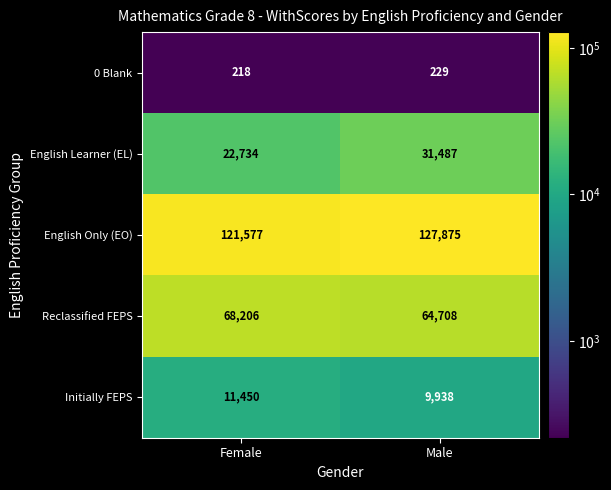

The value of Initially FEPS at Male is 17659. True or false?

False